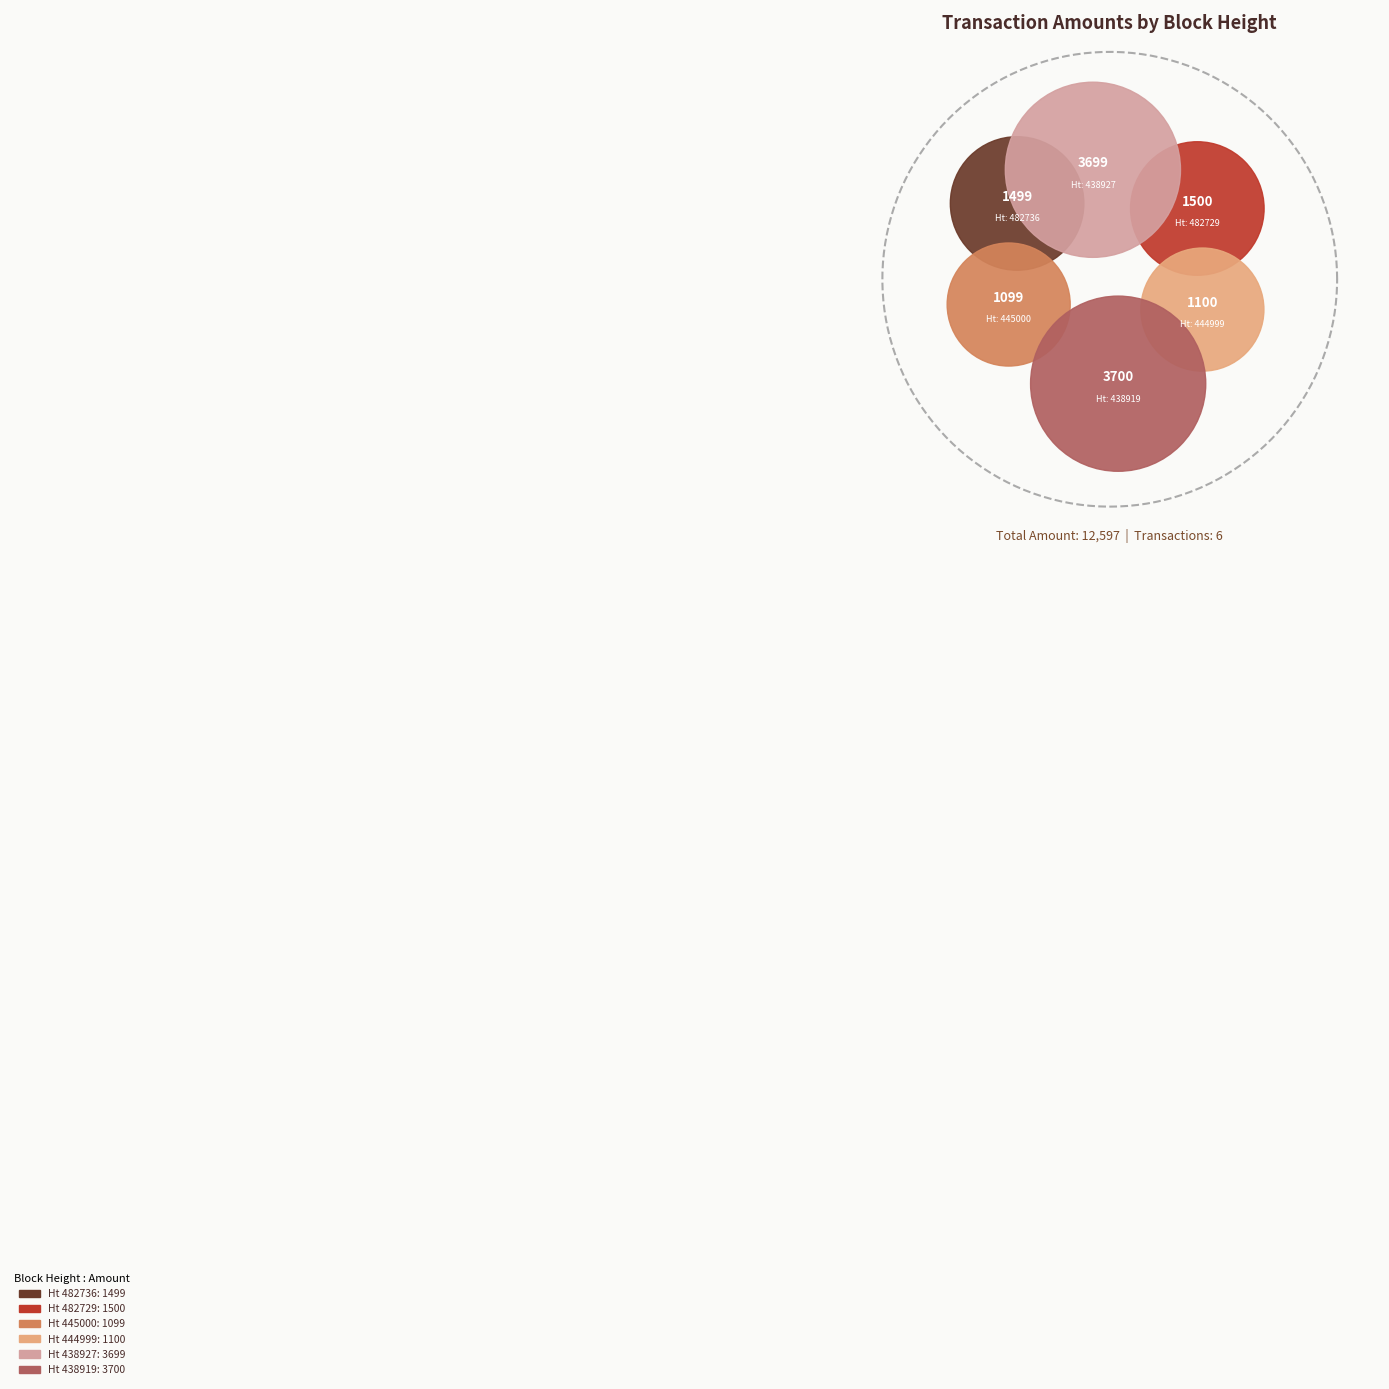

Rank the categories by value from lowest to highest.

445000, 444999, 482736, 482729, 438927, 438919